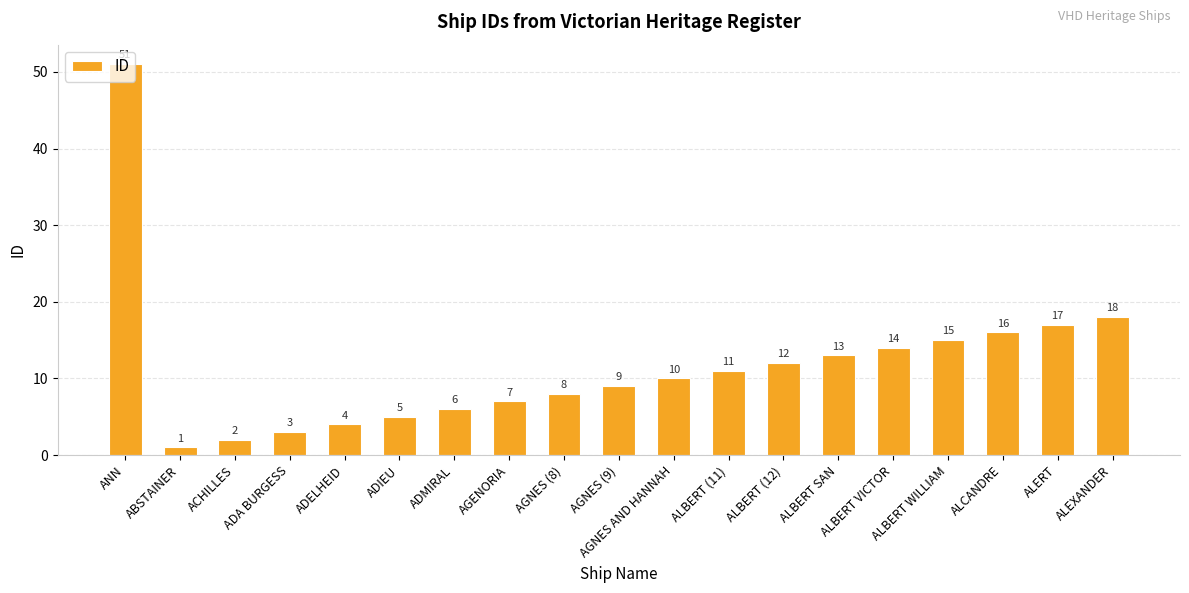

Reading left to right, extract all data points from this chart.

ANN=51	ABSTAINER=1	ACHILLES=2	ADA BURGESS=3	ADELHEID=4	ADIEU=5	ADMIRAL=6	AGENORIA=7	AGNES (8)=8	AGNES (9)=9	AGNES AND HANNAH=10	ALBERT (11)=11	ALBERT (12)=12	ALBERT SAN=13	ALBERT VICTOR=14	ALBERT WILLIAM=15	ALCANDRE=16	ALERT=17	ALEXANDER=18